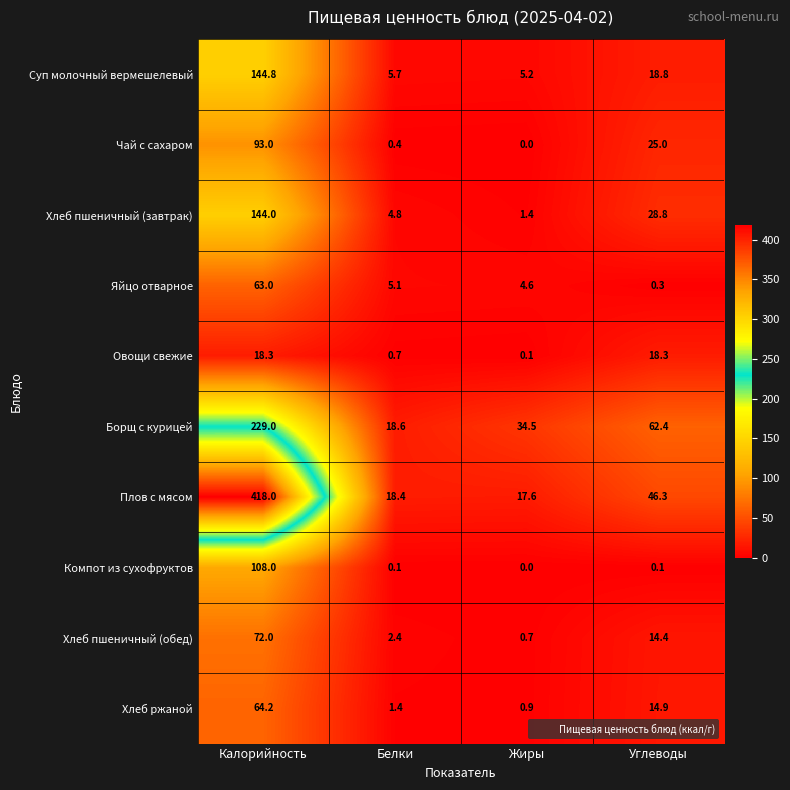

How many data points does each series have?

4